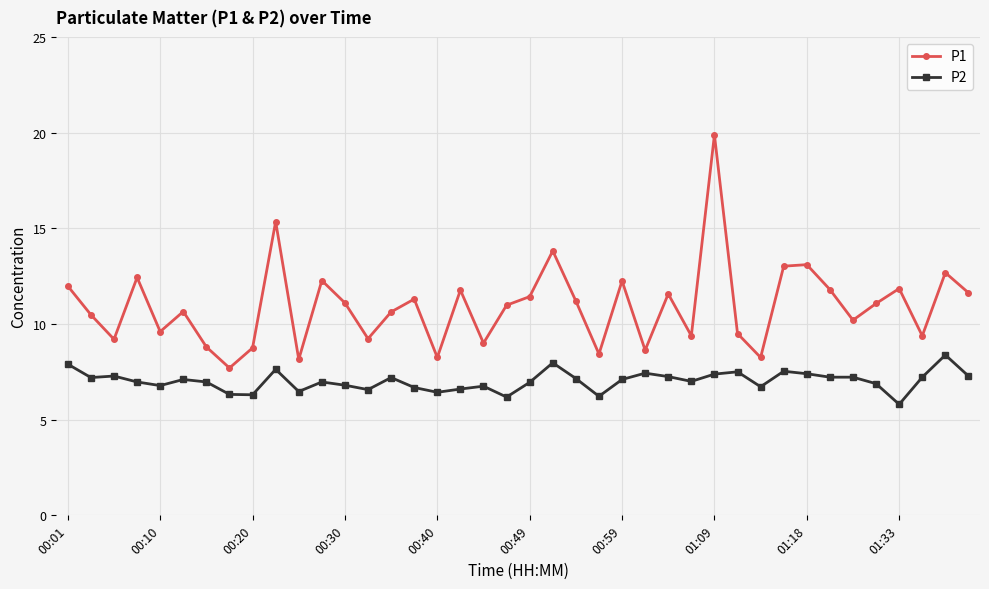

How many data points does each series have?

40